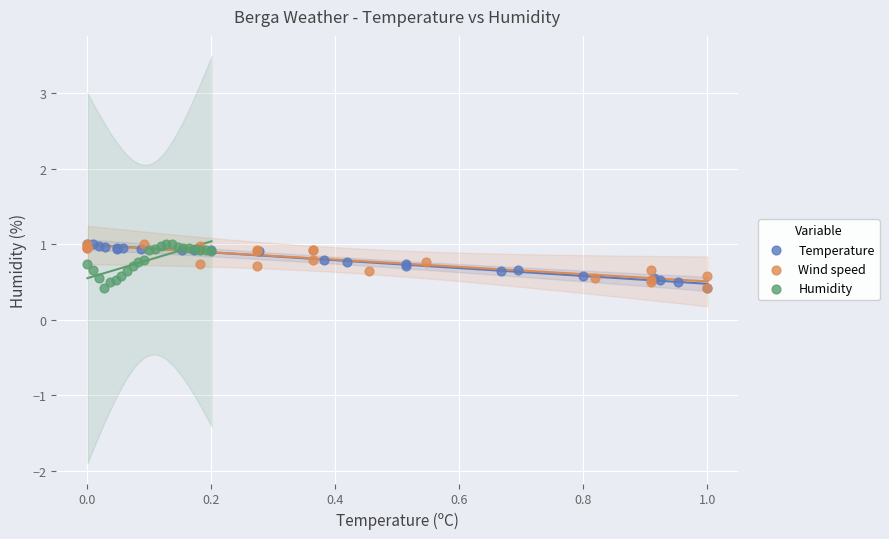

What are all the series names shown in the legend?

Temperature, Wind speed, Humidity